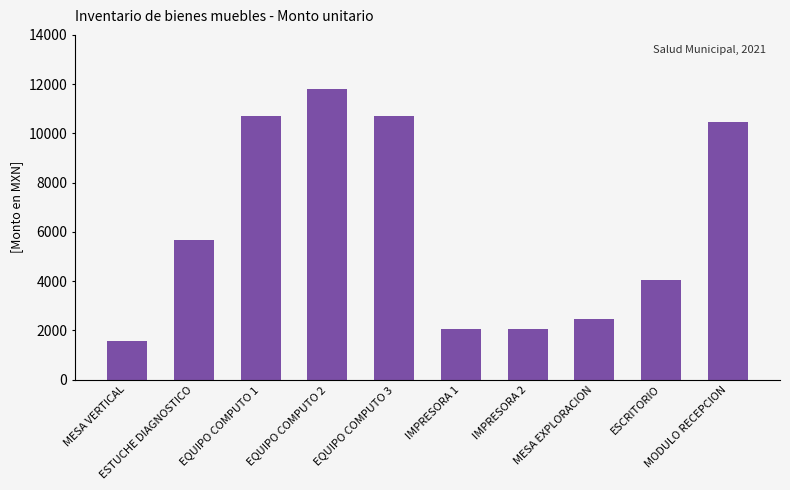

What is the average value?

6158.7